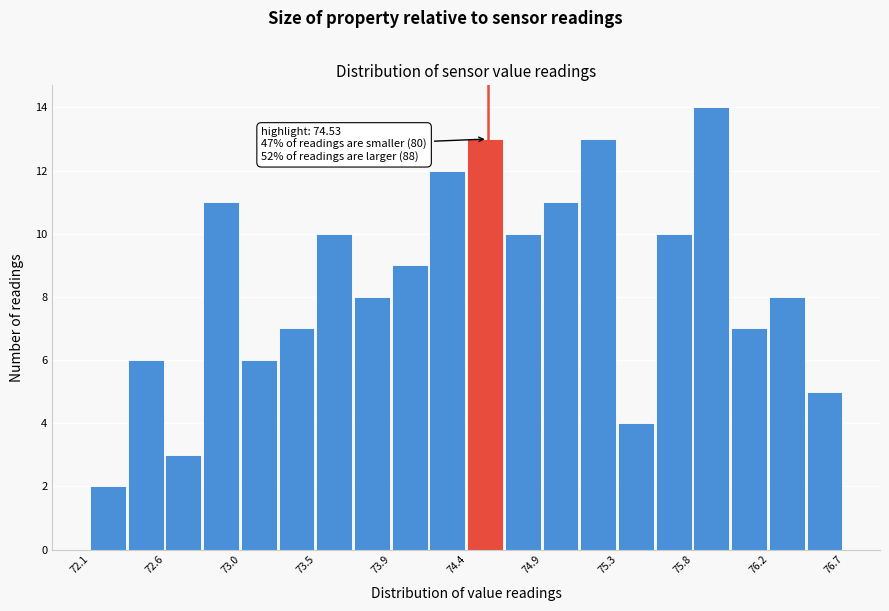

Which range on the x-axis has the tallest bar?

75.80 to 76.00